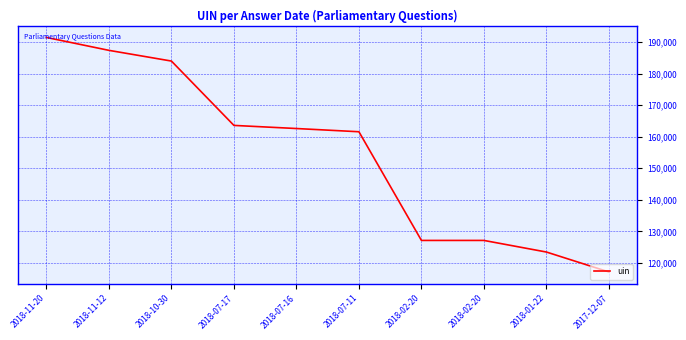

Is this an area chart (filled region under the line)?

No